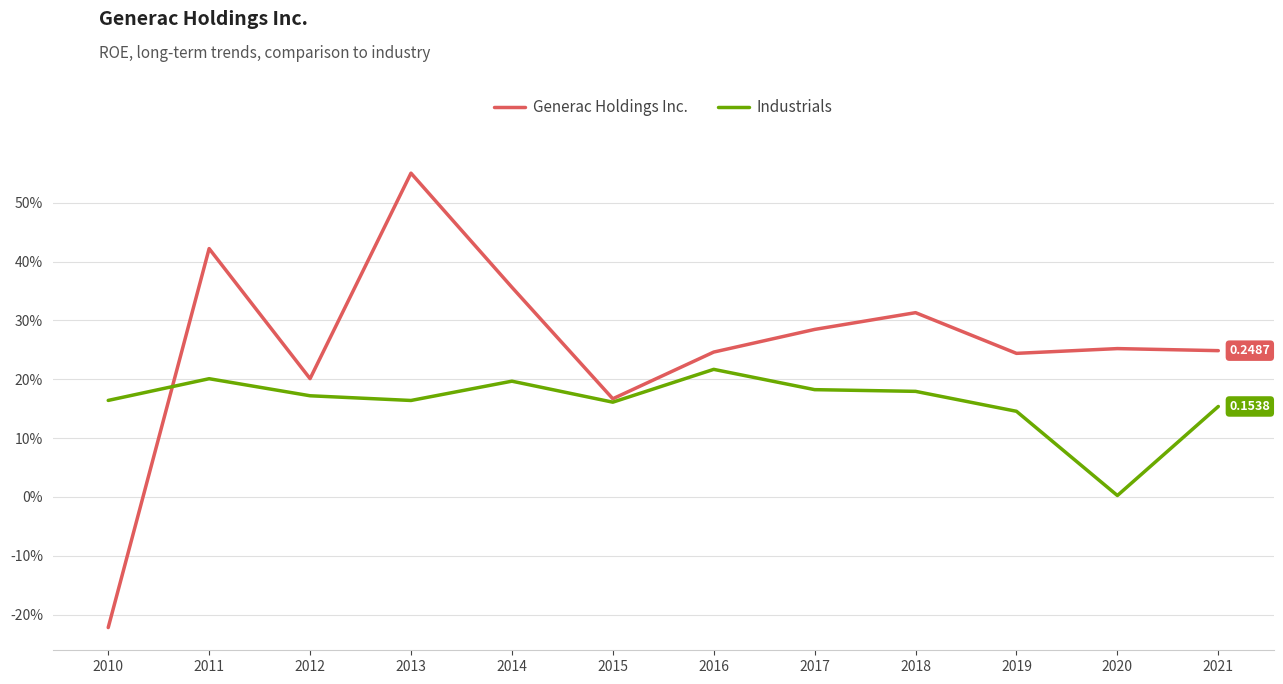

How many times do Industrials and Generac Holdings Inc. cross each other?

1